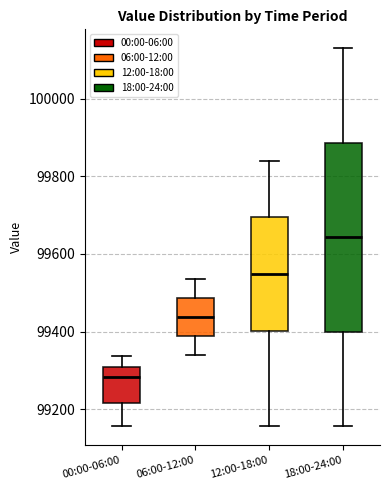

Which box is the tallest, from its lower edge to its upper edge?

18:00-24:00